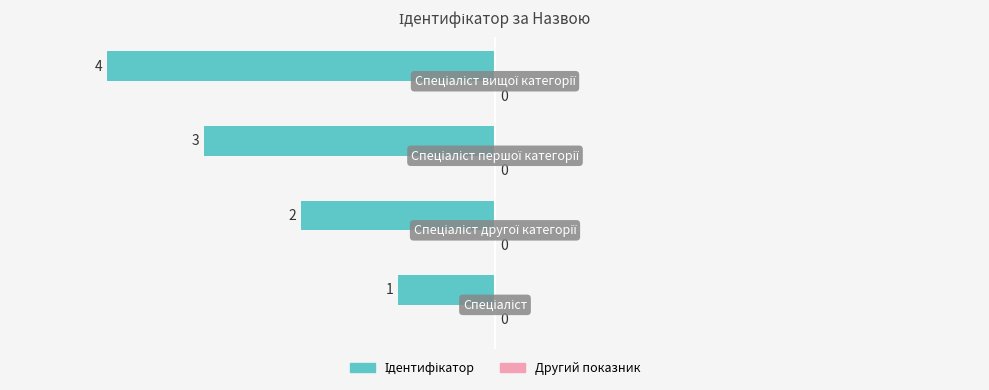

Does the chart contain any negative values?

Yes